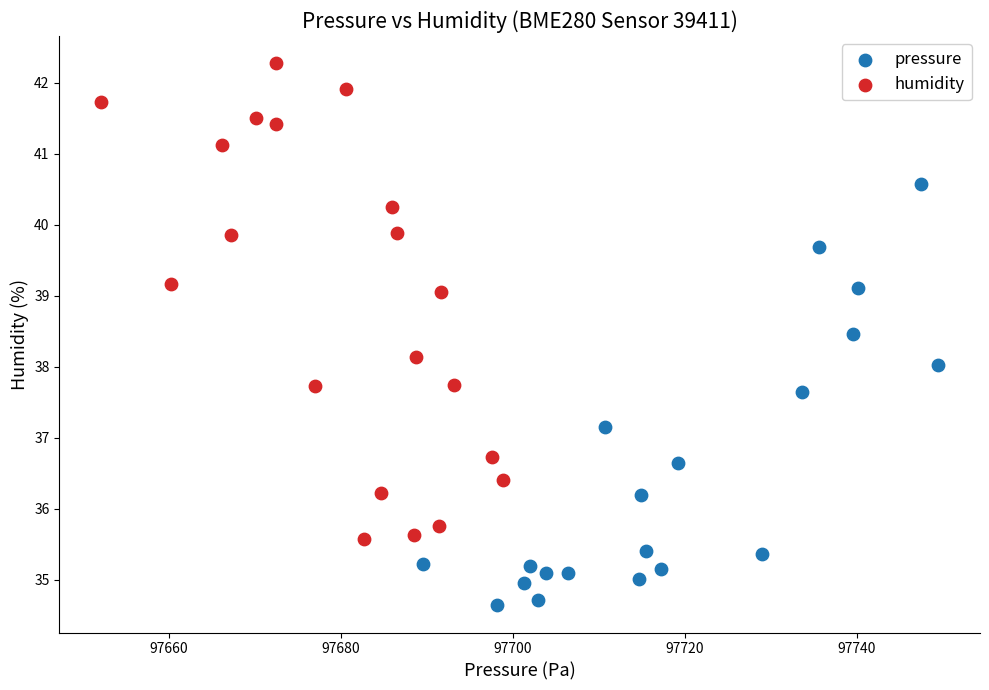

Which series has the widest spread of Y values?

humidity